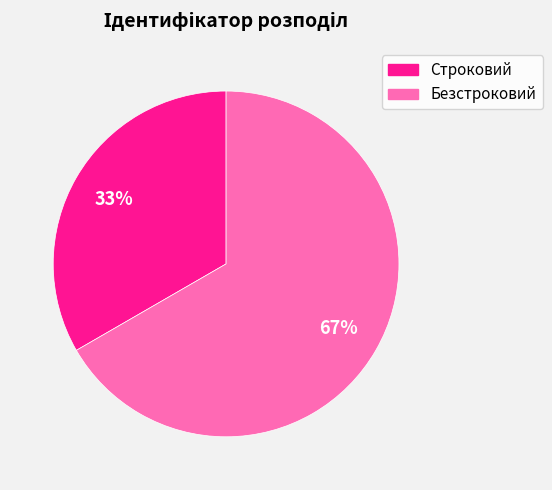

True or false: Строковий accounts for 33% of the total.

True